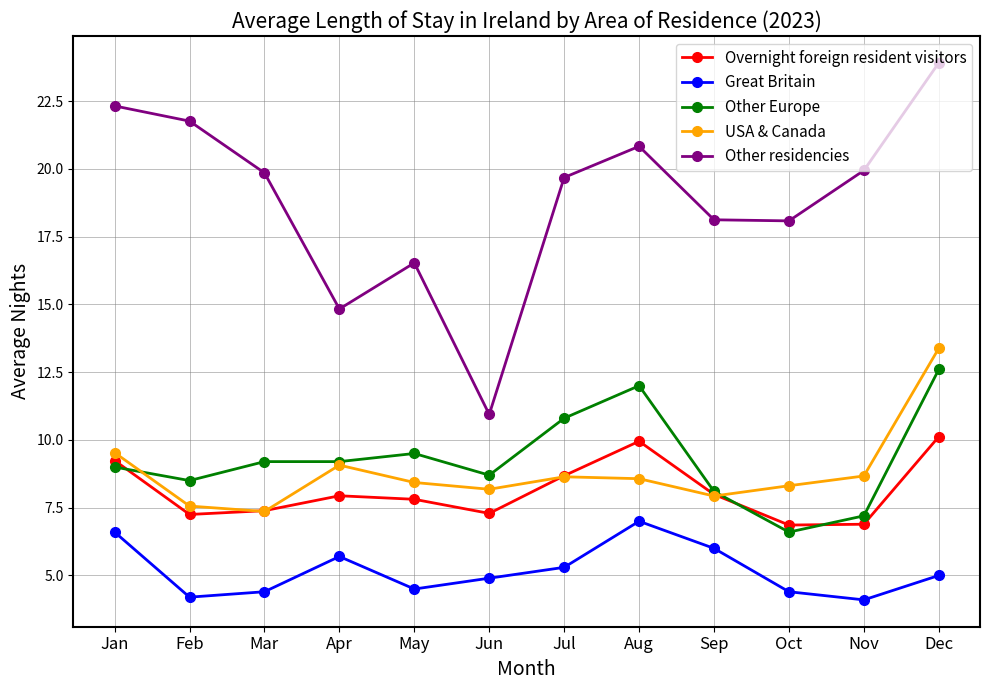

Read the Overnight foreign resident visitors value at Apr.

7.9